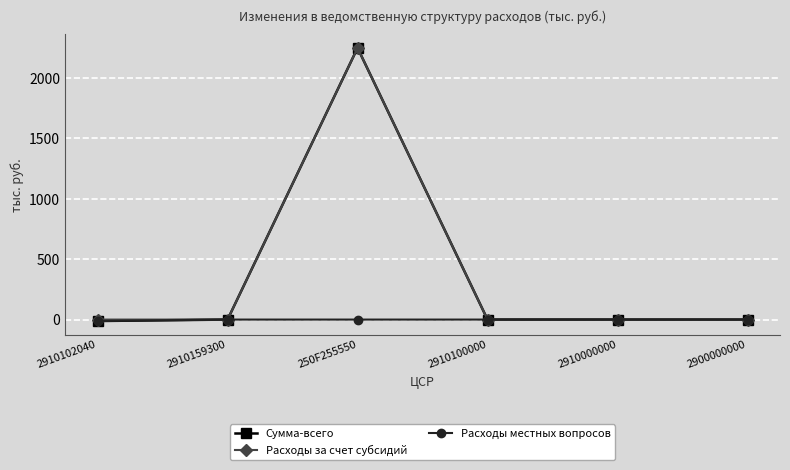

True or false: Сумма-всего has a value of 0.0 at 2910100000.

True